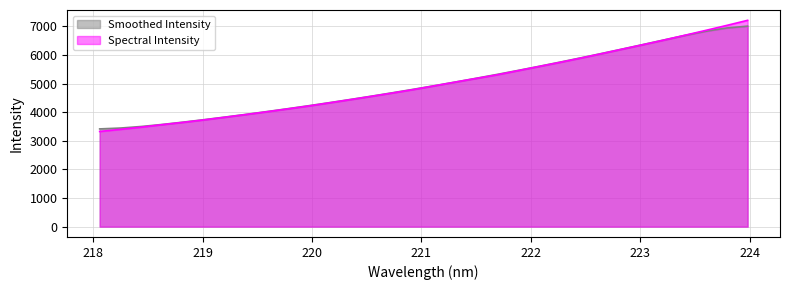

What is the minimum value for Smoothed Intensity?

3416.0